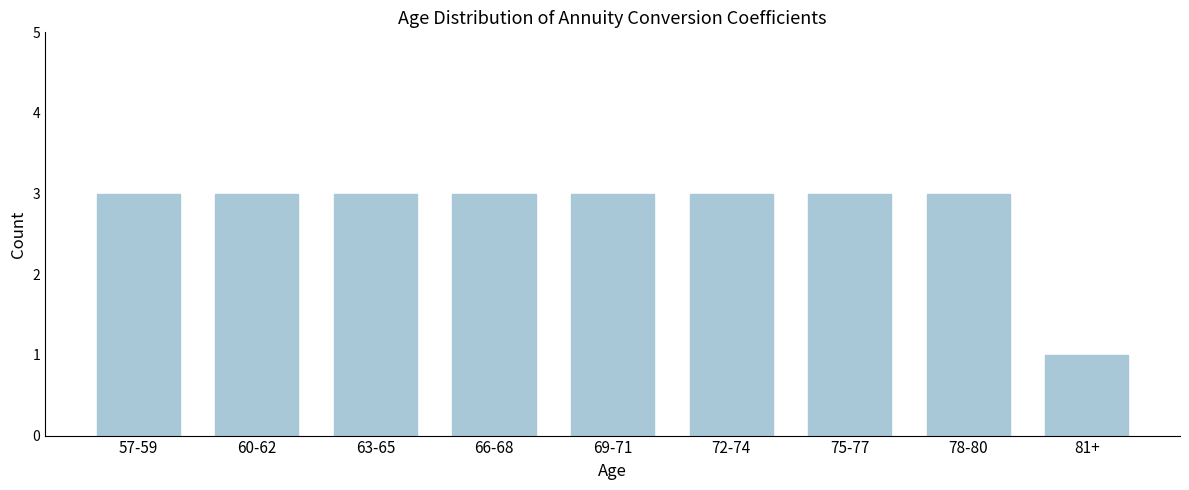

Reading right to left, extract all data points from this chart.

81+=1	78-80=3	75-77=3	72-74=3	69-71=3	66-68=3	63-65=3	60-62=3	57-59=3